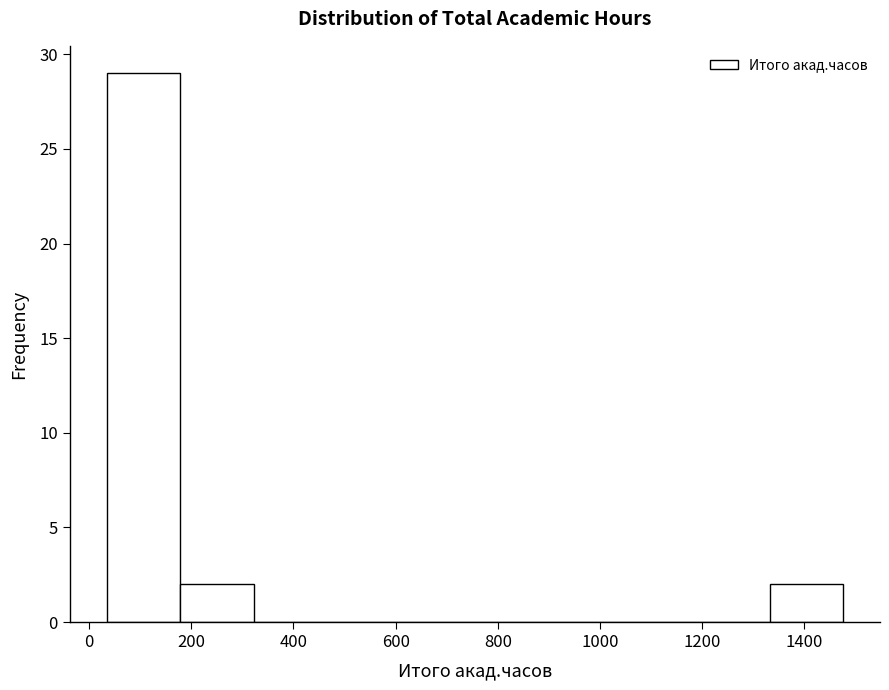

Which range on the x-axis has the tallest bar?

40 to 180